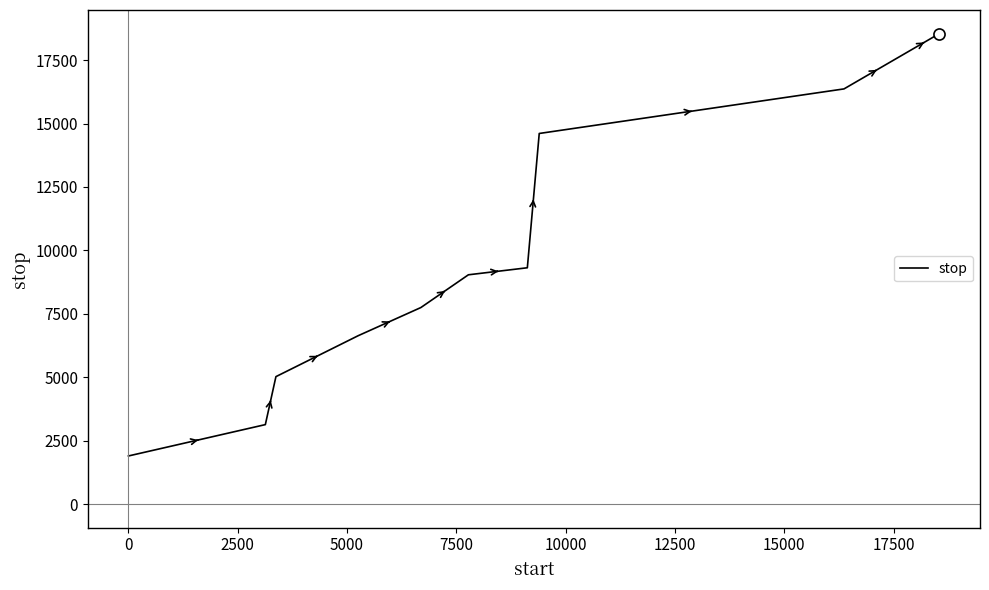

What is the difference between the maximum and minimum values?

16653